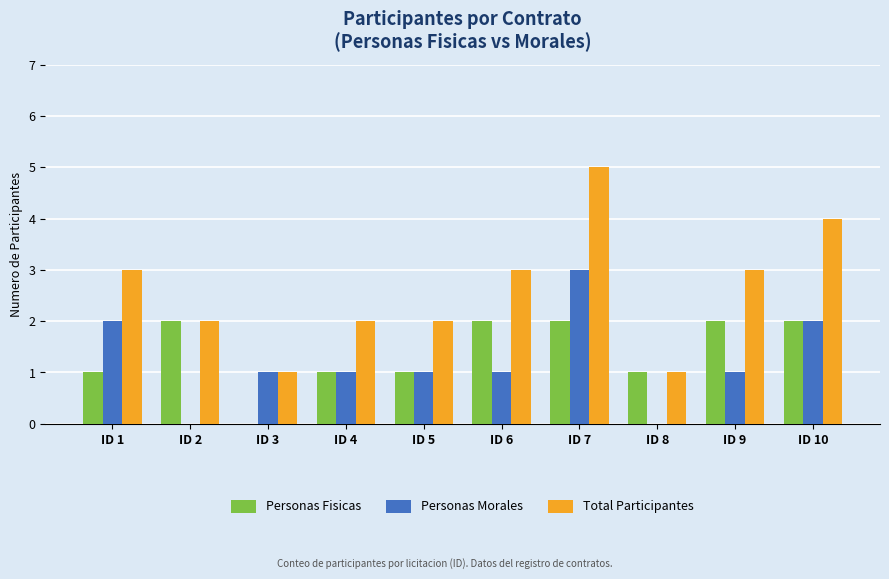

Is the value of Personas Morales at ID 7 greater than the value of Total Participantes at ID 7?

No